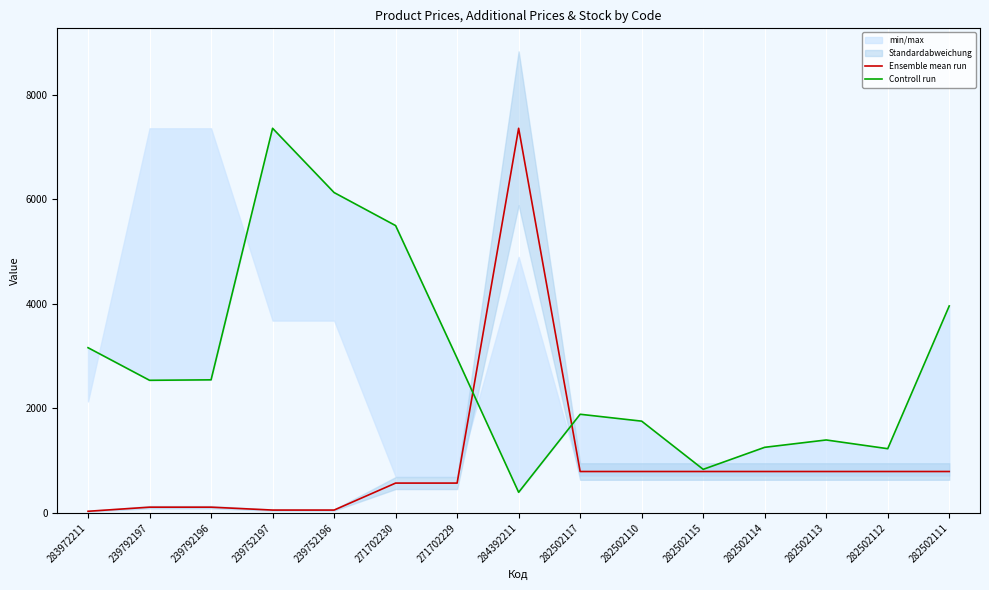

What is the difference between the highest and lowest values at 282502113?

603.5